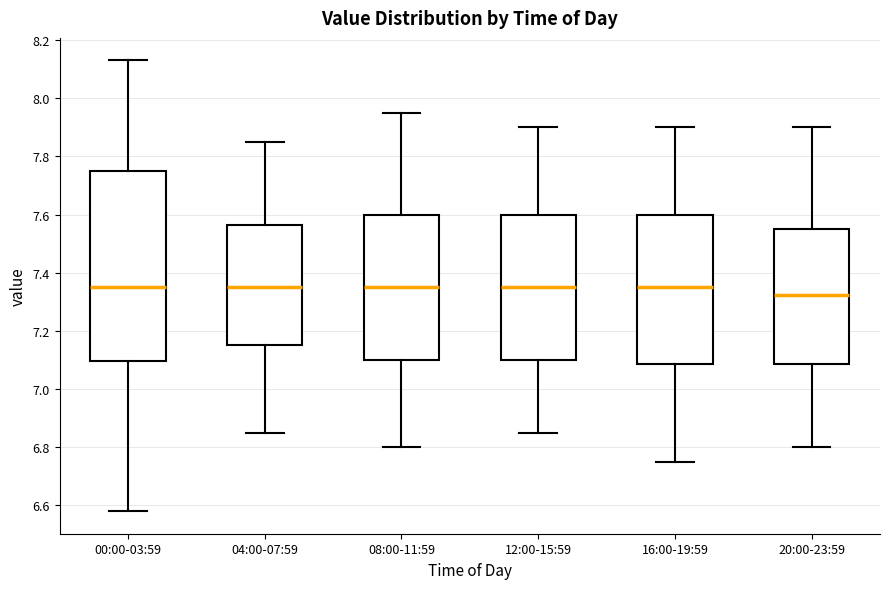

Which box has the lowest median line?

20:00-23:59